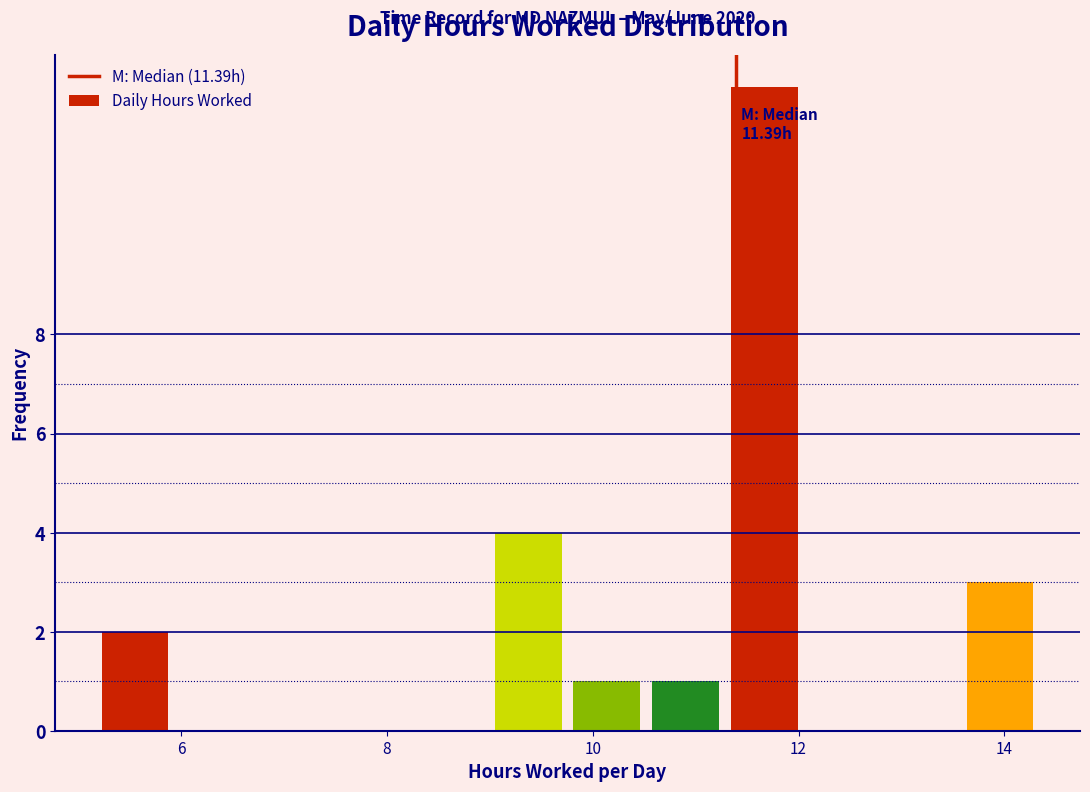

Around what value on the x-axis is the tallest bar? Give the approximate position of its centre, as read against the axis.

11.6